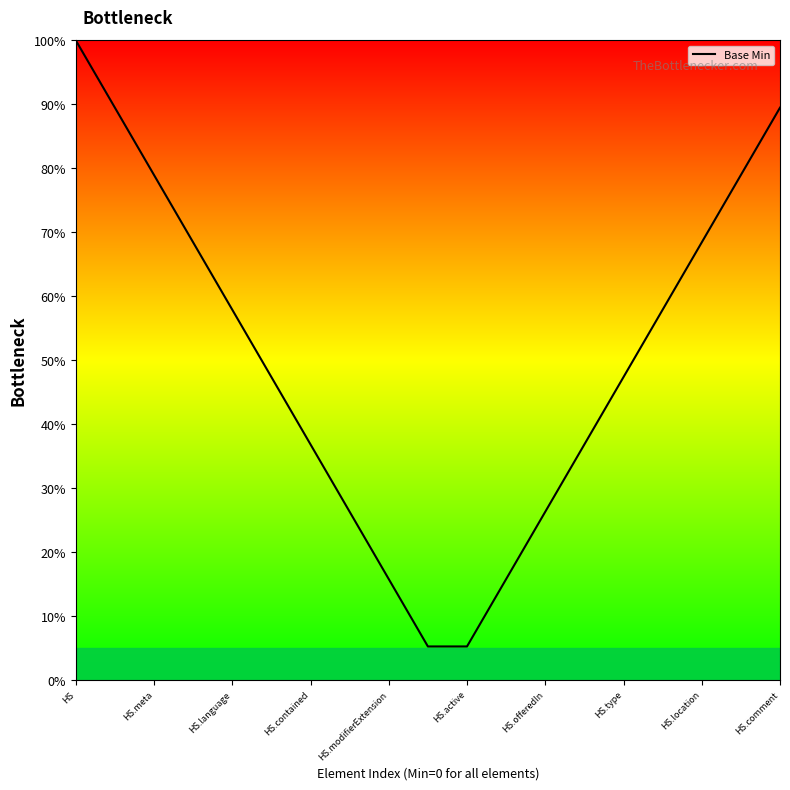

True or false: the data has more than 2 interior local peaks.

False